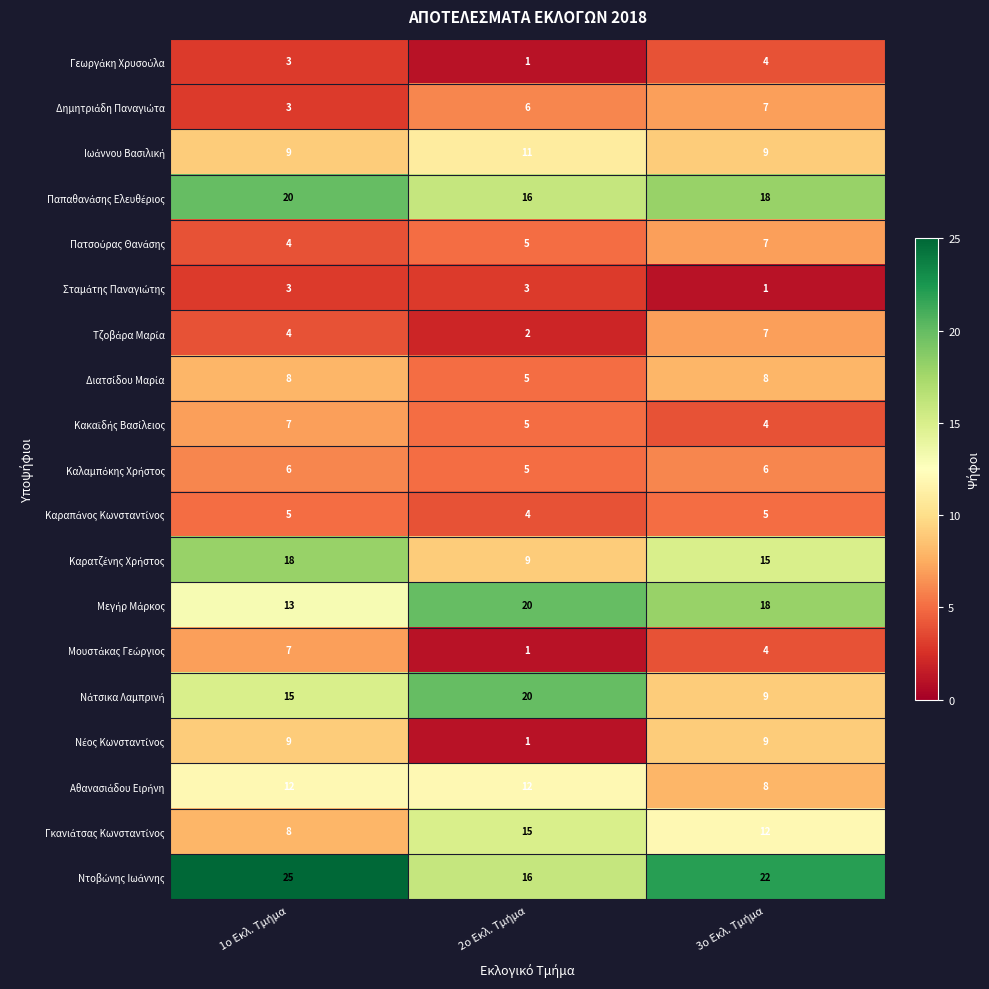

What is the greatest value displayed?

25